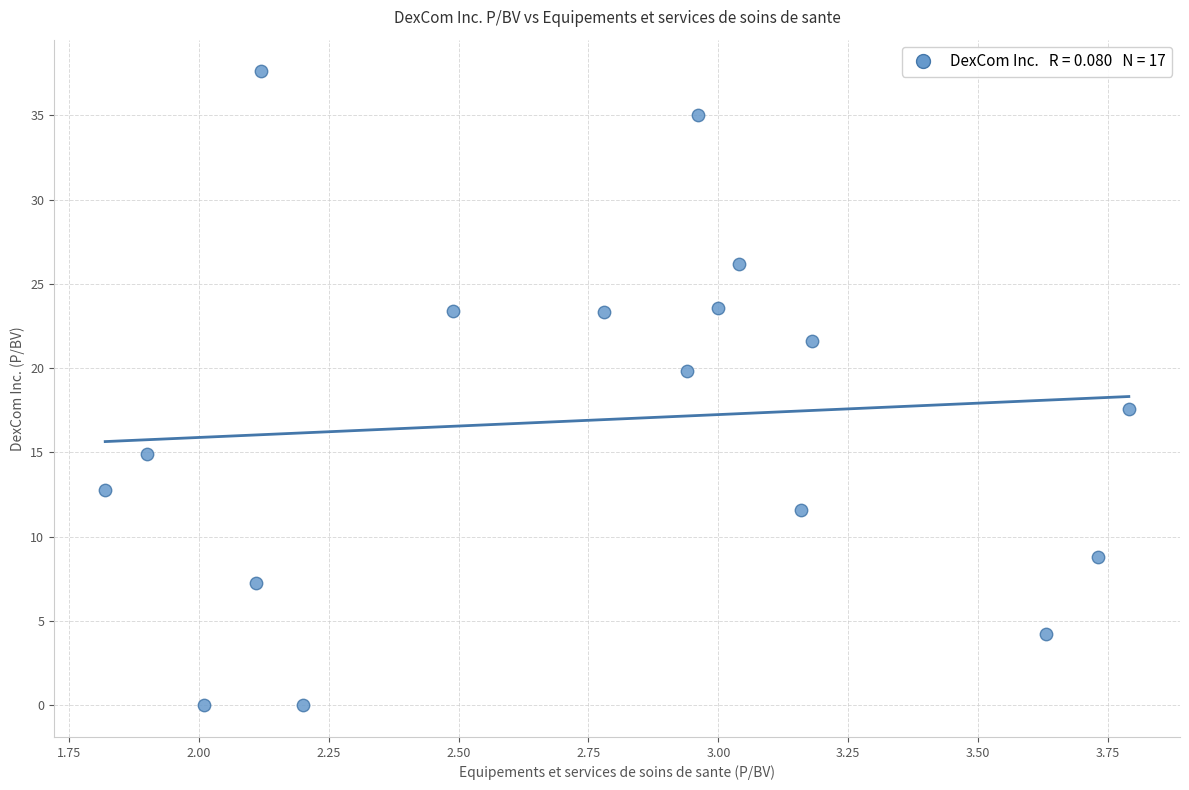

What is the range of Y values (max minus min)?

37.6